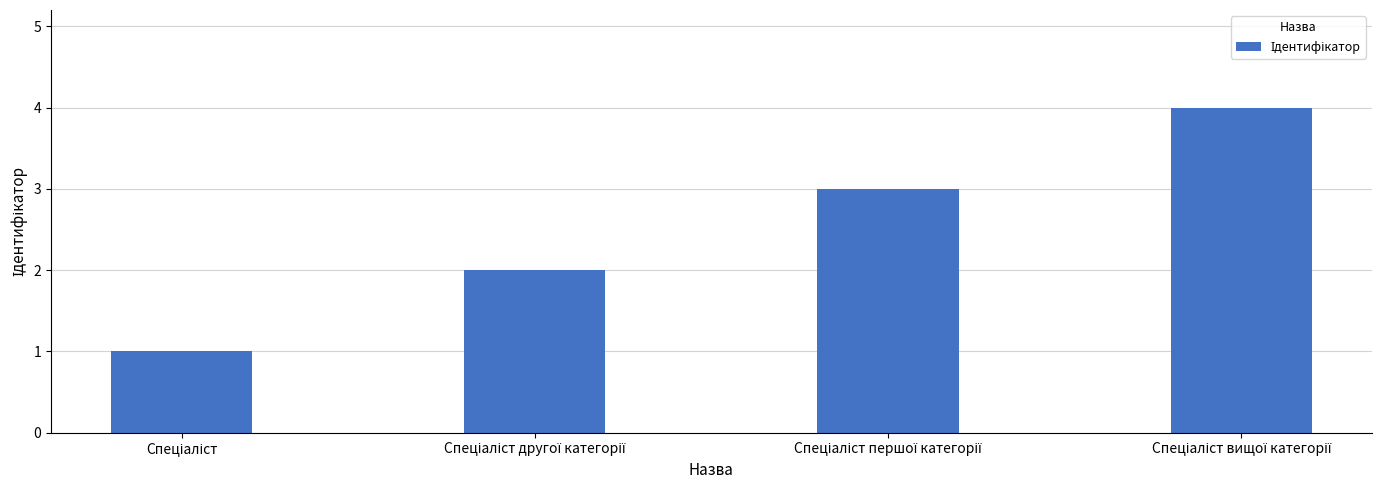

Count the number of categories in the chart.

4